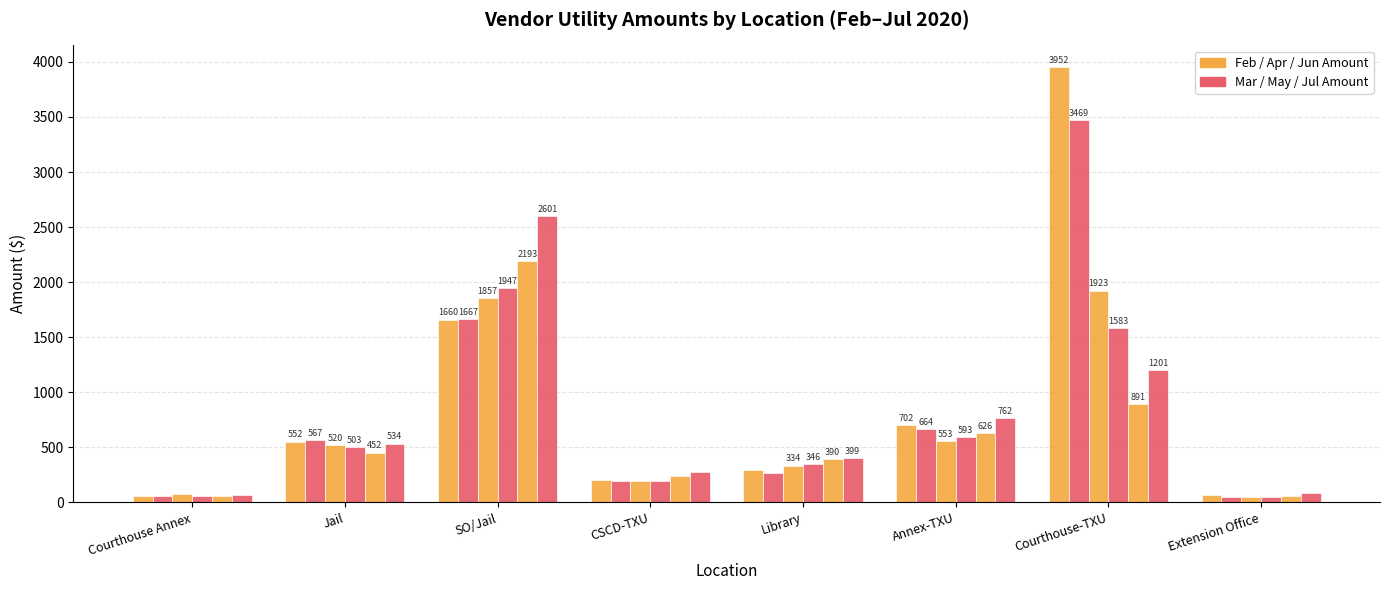

What is the maximum value shown in the chart?

3952.0